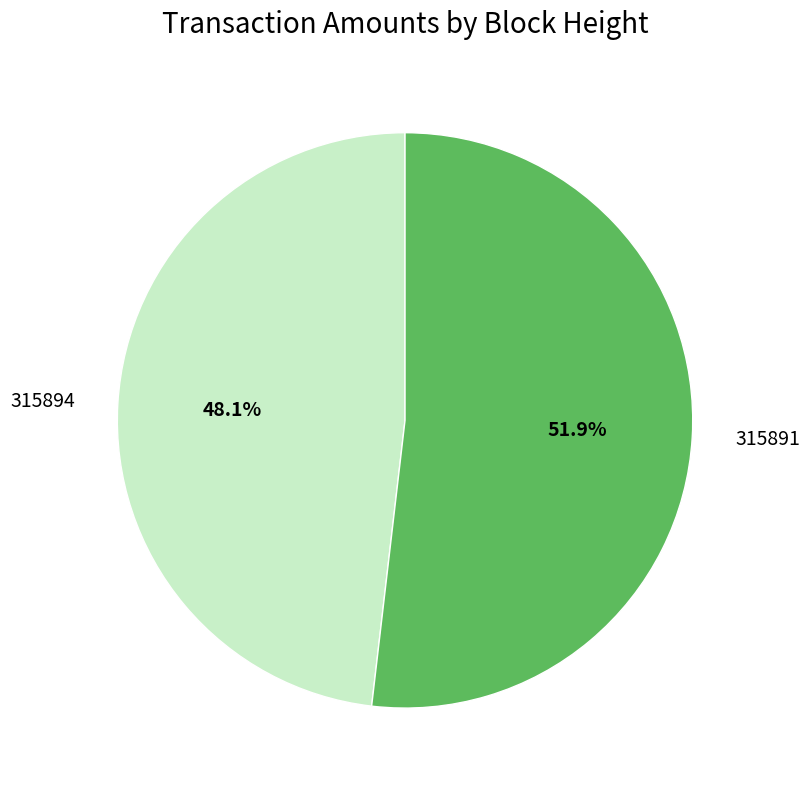

To the nearest percent, what is the difference between the largest and smallest slice percentages?

4%